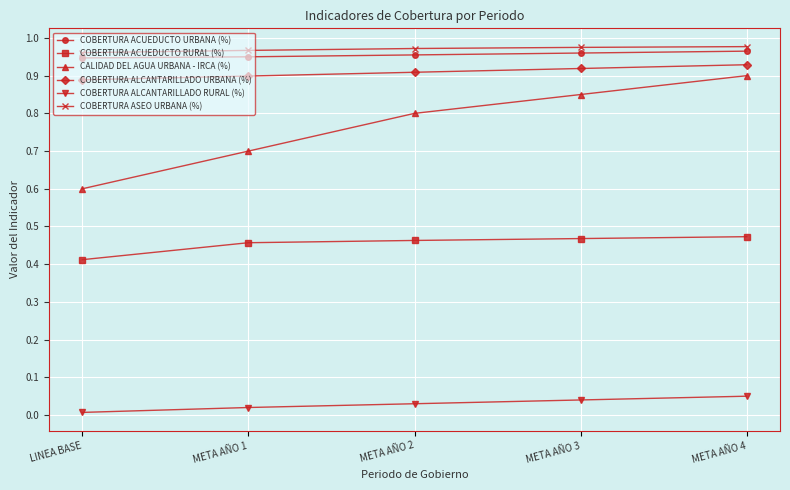

True or false: COBERTURA ALCANTARILLADO RURAL (%) has more than 2 points higher than both neighbors.

False